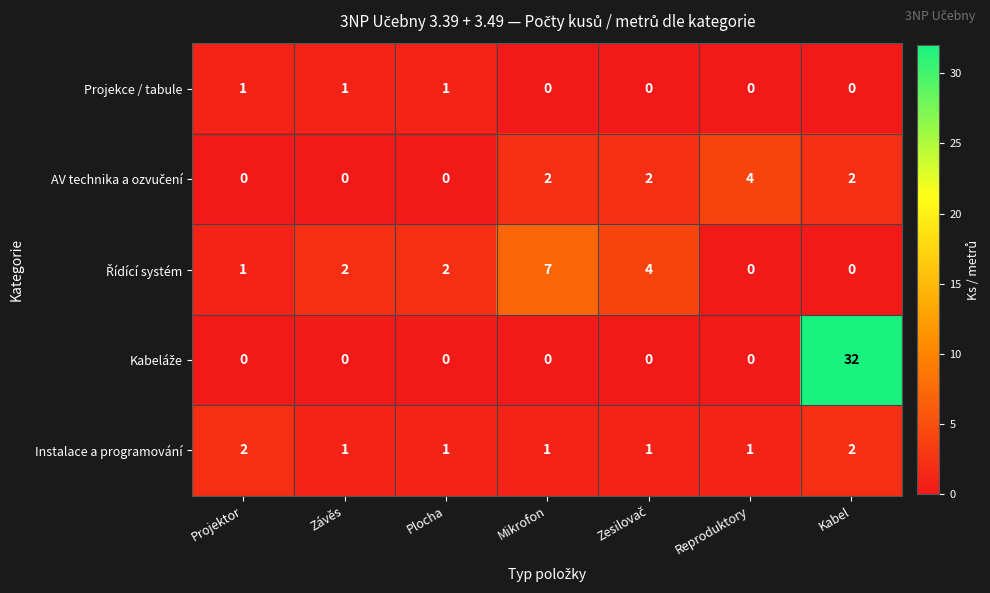

What is the total value across all series at Kabel?

36